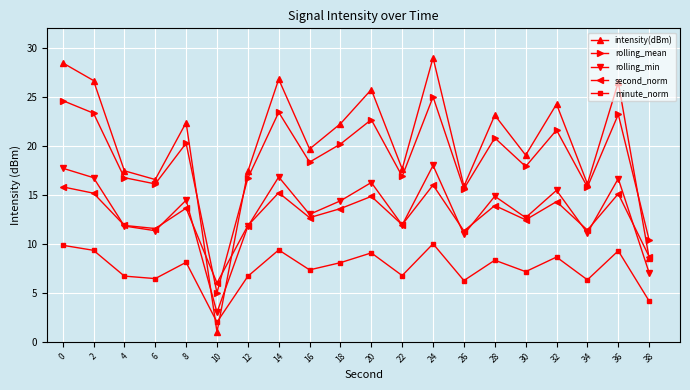

What is the difference between the rolling_min values at 4 and 6?

0.5